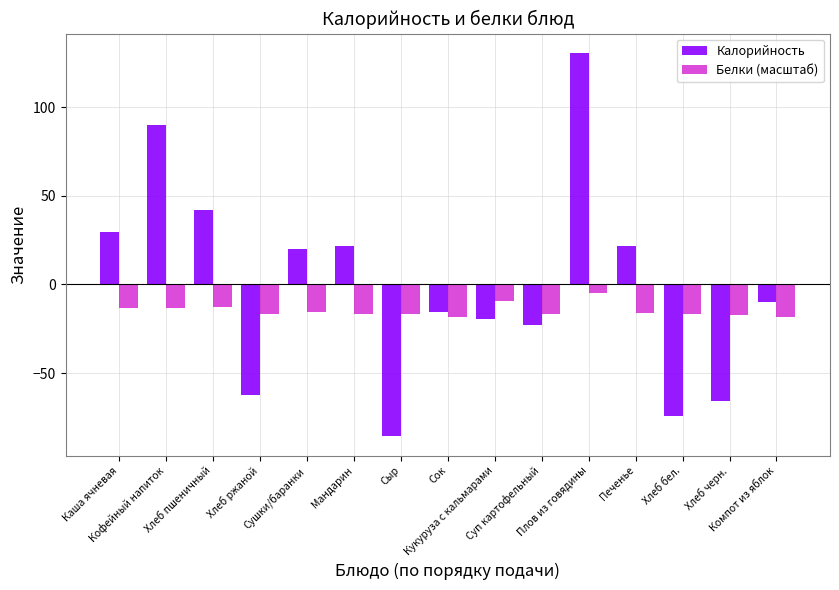

Read the Белки (масштаб) value at Хлеб пшеничный.

-12.6